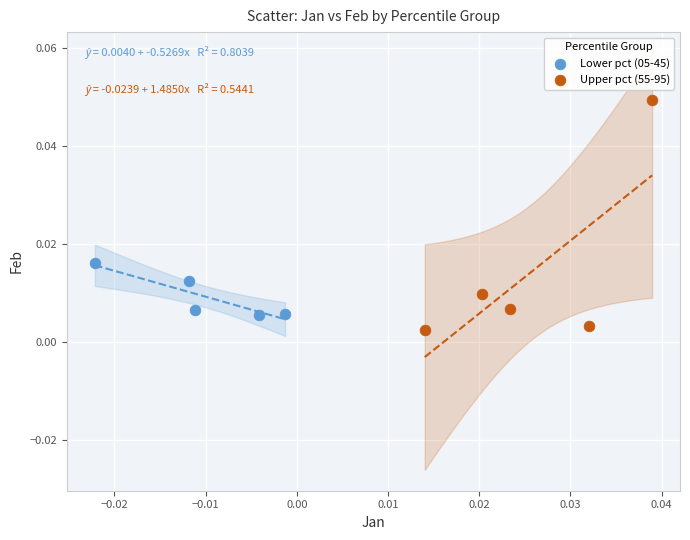

Which series has the largest Y range (max minus min)?

Upper pct (55-95)